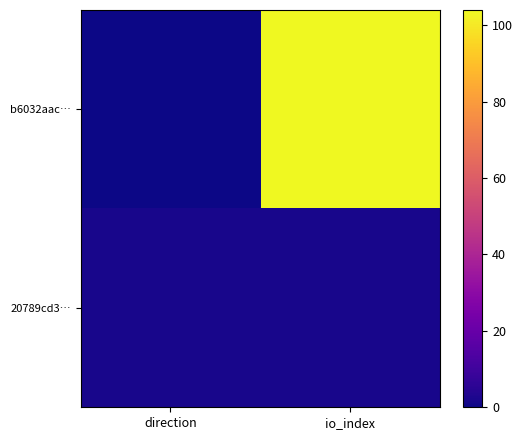

Which series has the largest total across all categories?

b6032aac…